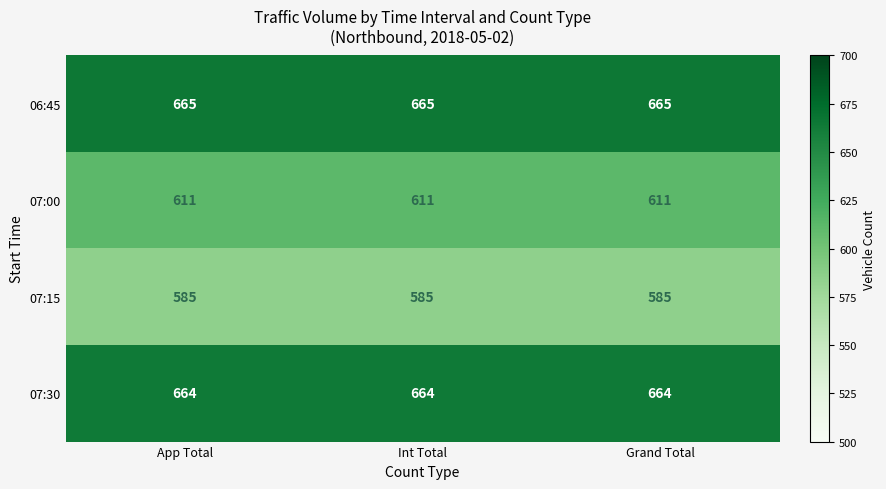

What is the spread (max minus min) of values at Int Total?

80